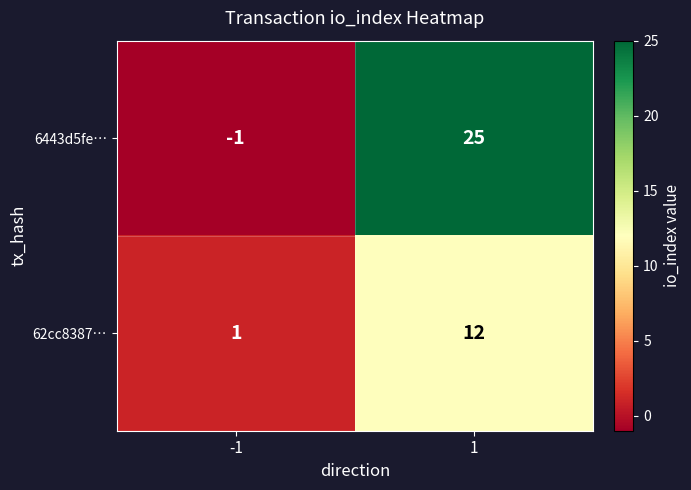

Reading left to right, list all the values displayed in this chart.

6443d5fe…: -1=-1	1=25
62cc8387…: -1=1	1=12